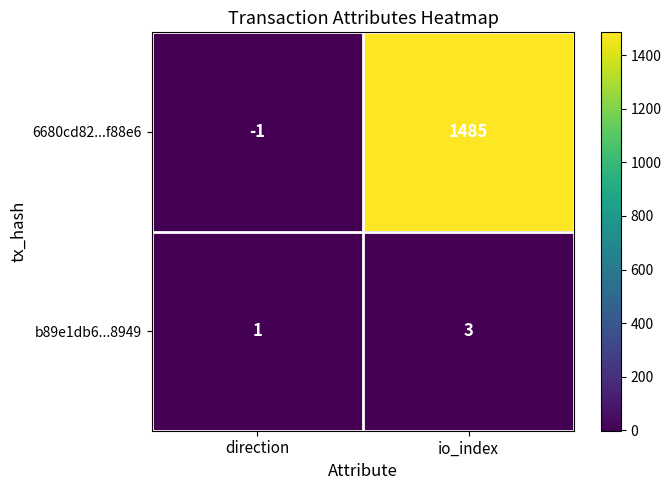

At which category is the sum across all series the highest?

io_index